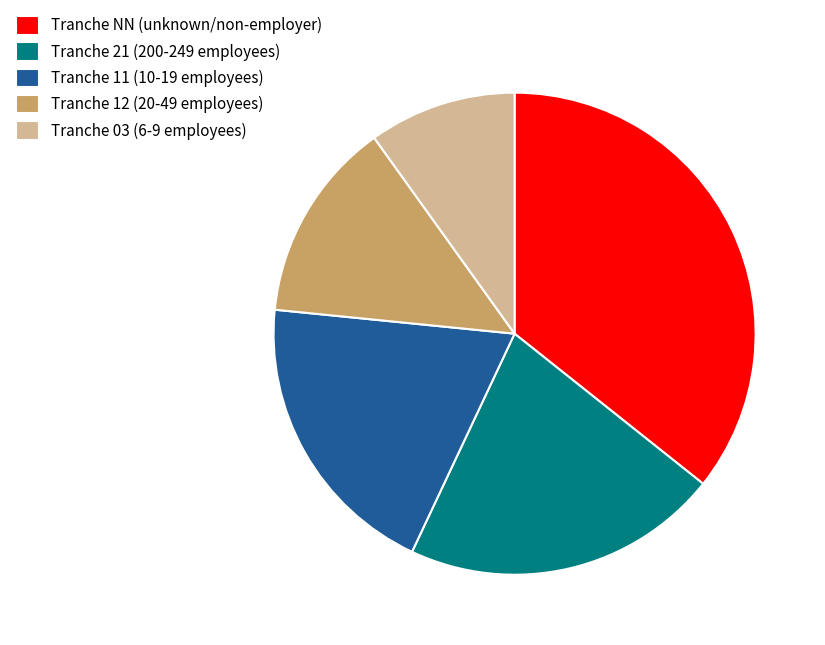

Is it true that Tranche 11 (10-19 employees) is 11% of the pie?

False